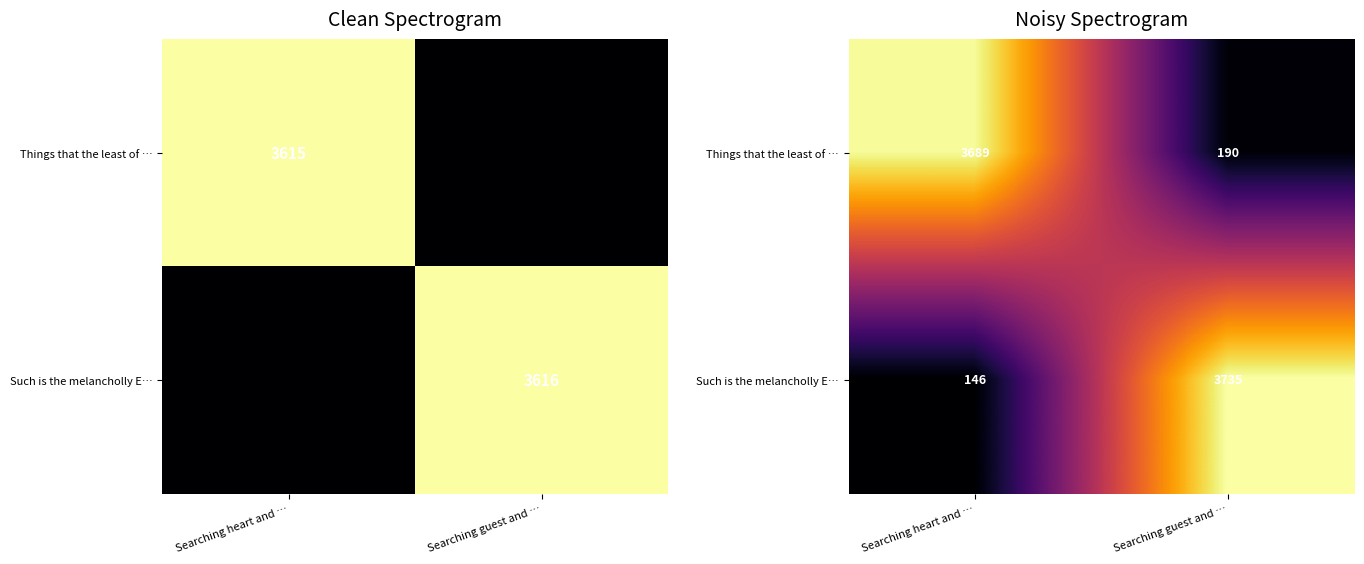

At which label does Such is the melancholly E… first exceed 3735?

Searching guest and …